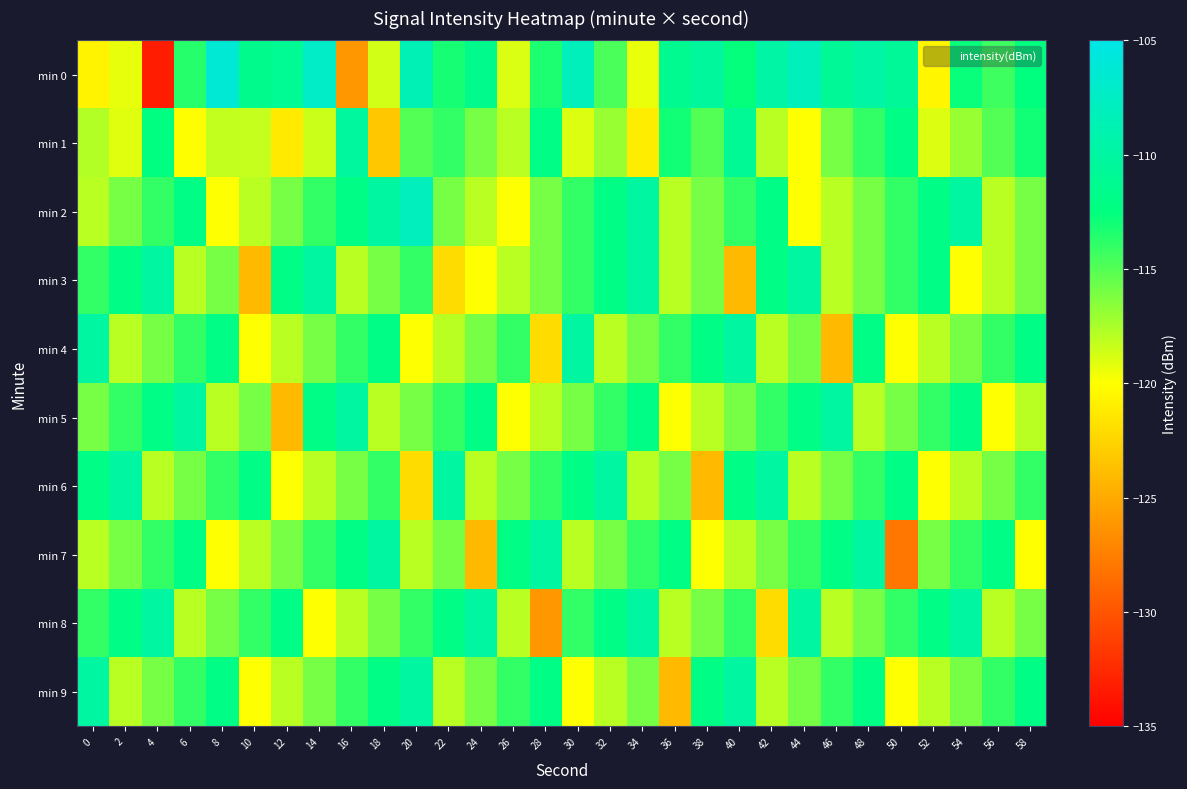

Which series has the widest spread of values?

min 0